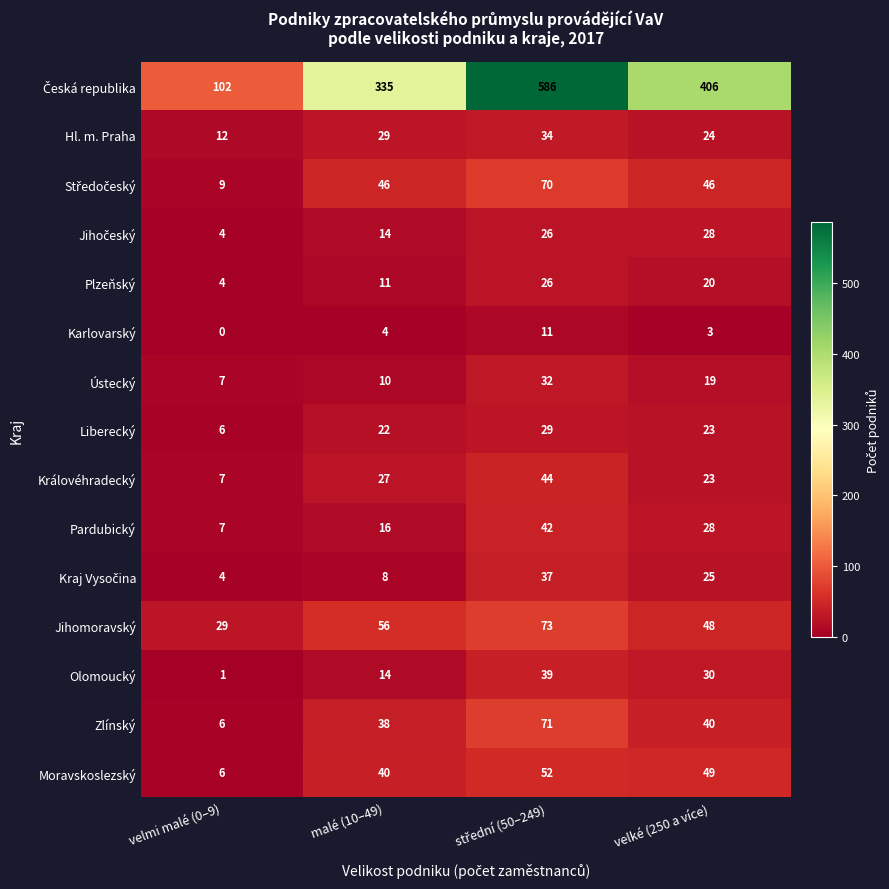

Is it true that Královéhradecký equals 33 at velké (250 a více)?

False